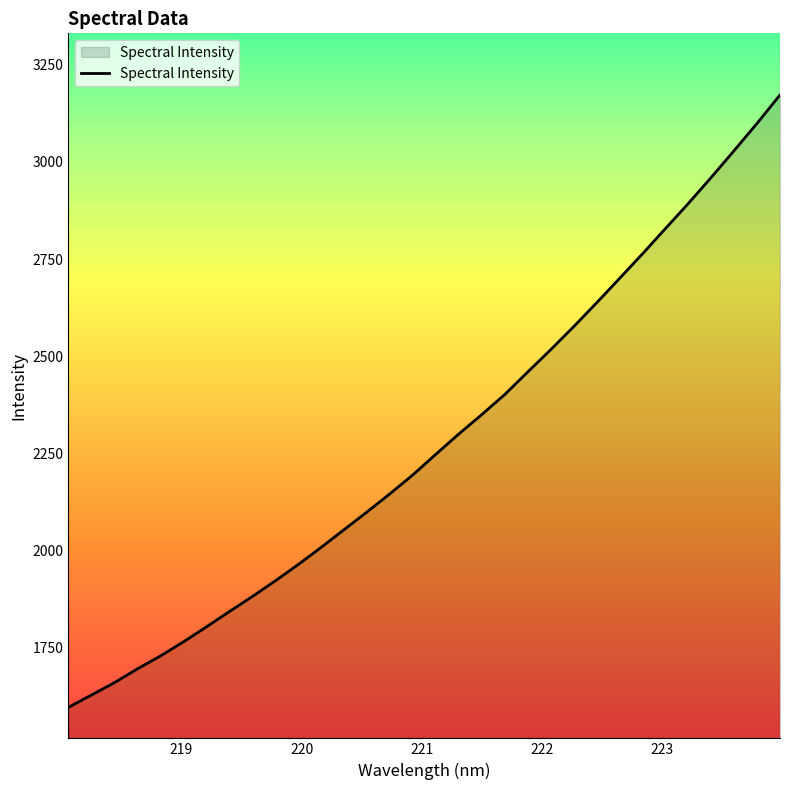

What is the difference between the maximum and minimum values?

1575.5